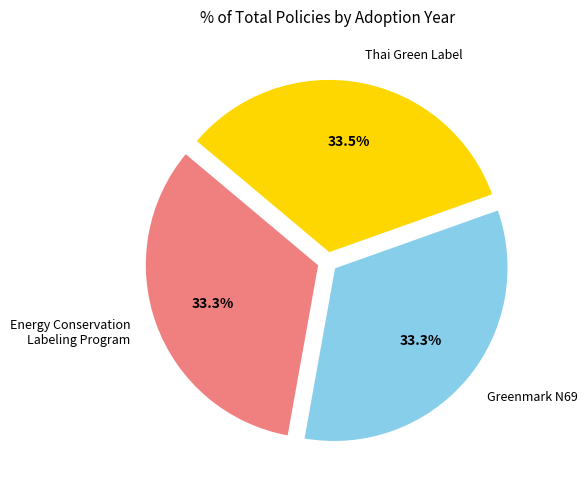

Is there a majority slice in this chart?

No